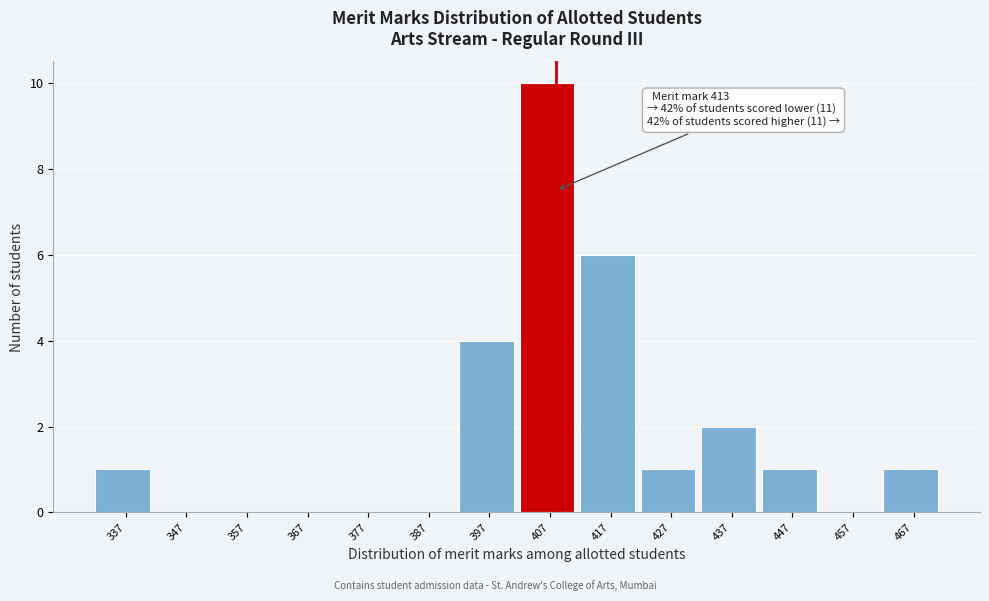

Reading left to right, list all the values displayed in this chart.

337=1	347=0	357=0	367=0	377=0	387=0	397=4	407=10	417=6	427=1	437=2	447=1	457=0	467=1